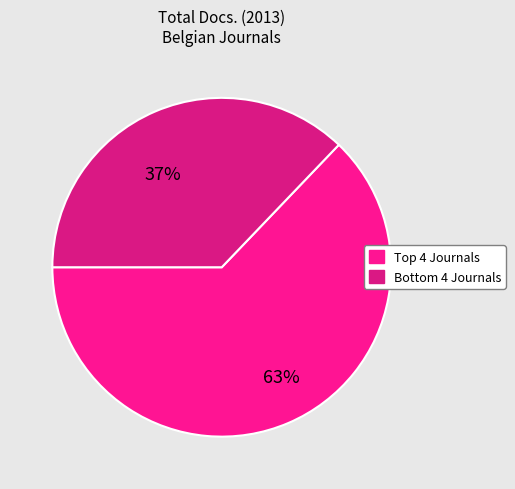

Is there a majority slice in this chart?

Yes